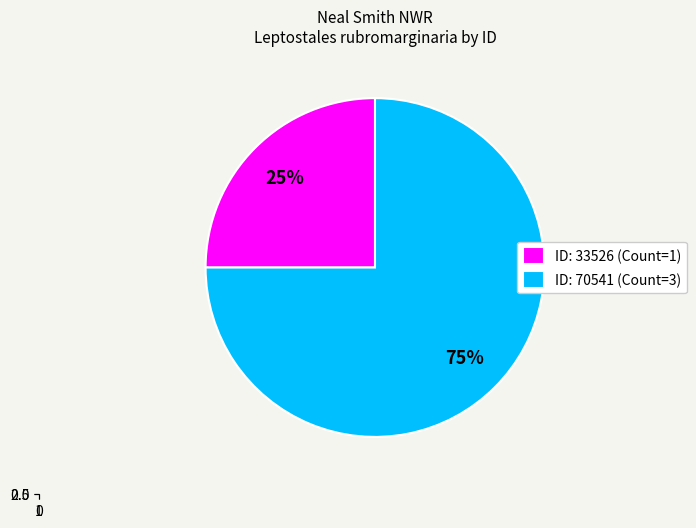

The 70541 slice represents 75% of the pie. True or false?

True